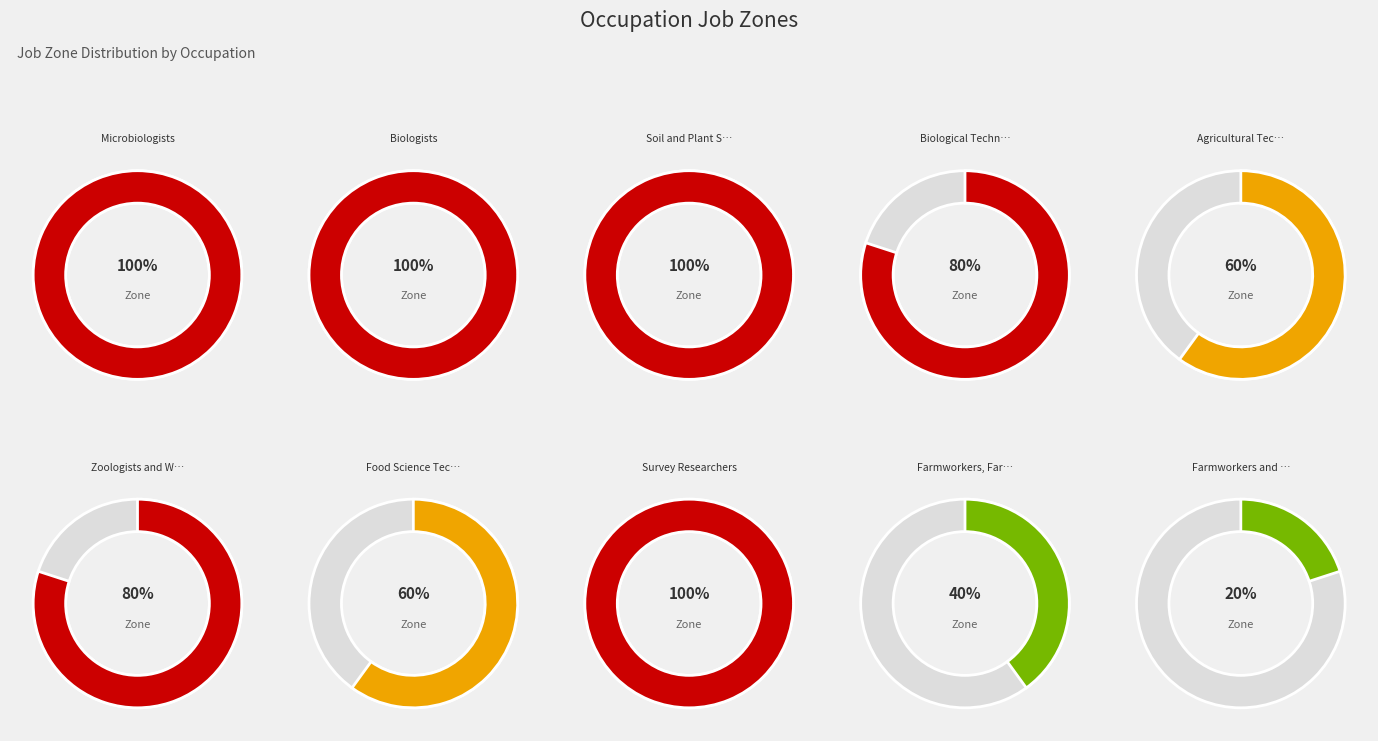

How many slices are in this pie chart?

10